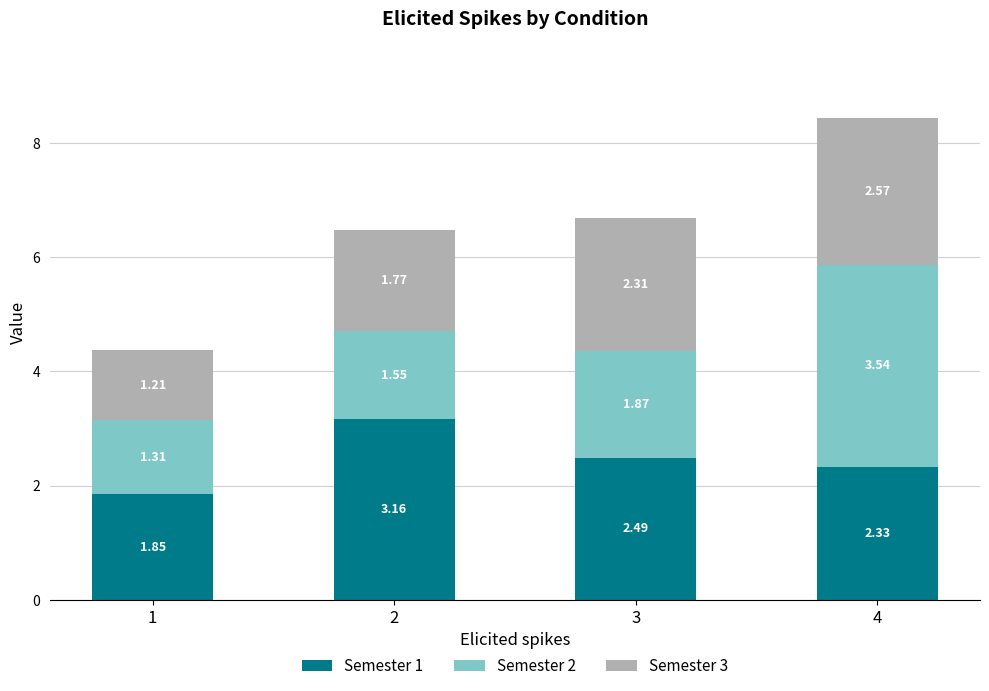

At which category is the sum across all series the highest?

4